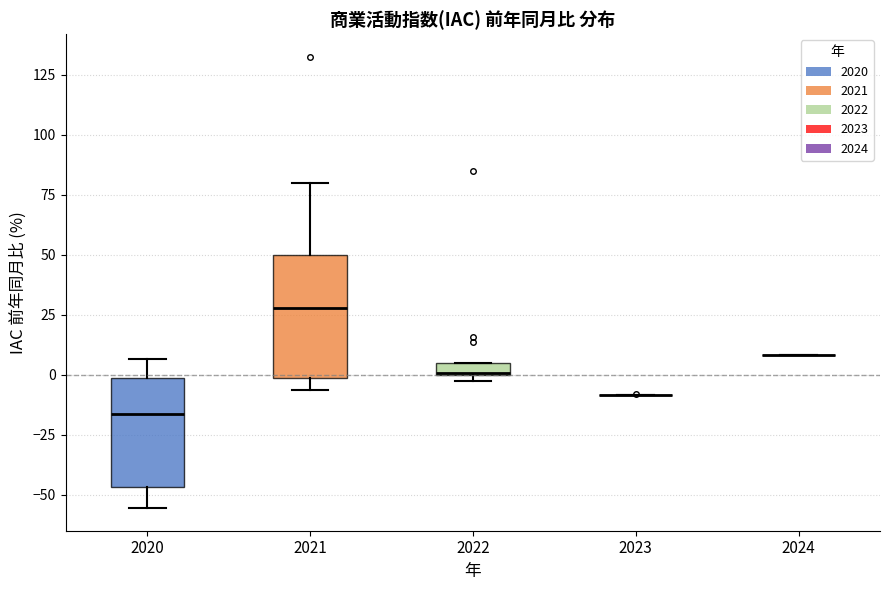

Where is the upper edge of the box at x = 2021 on the y-axis? The values are not printed on the chart, so give them approximately, as read against the axis.

50